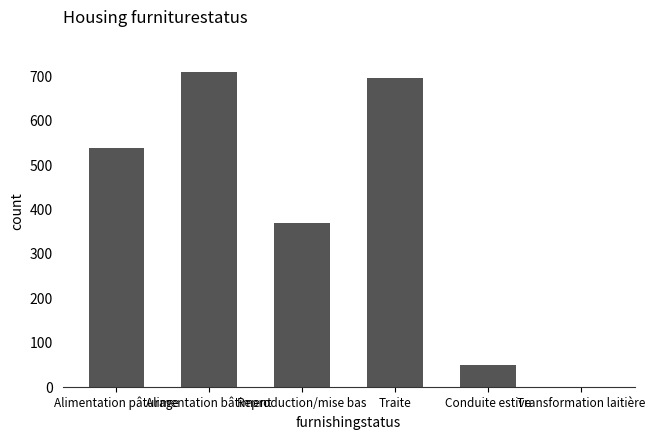

Count the number of categories in the chart.

6